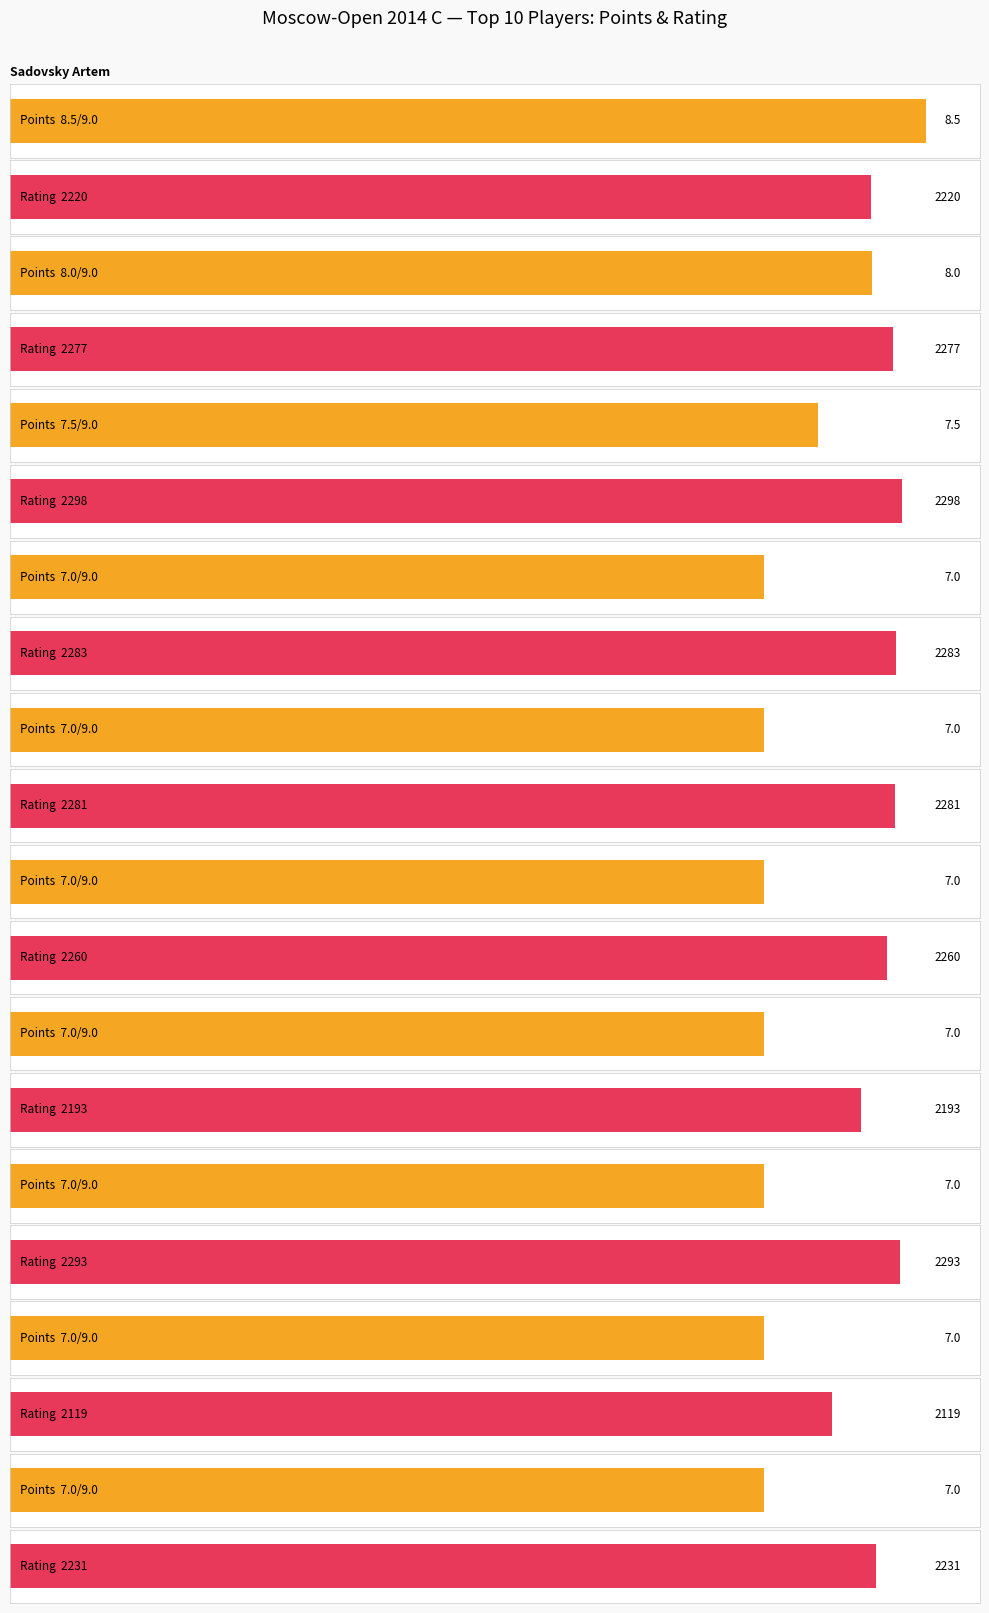

Is the value of Points at Pakhomov Ruslan greater than the value of Rating at Bazarov Konstantin?

No